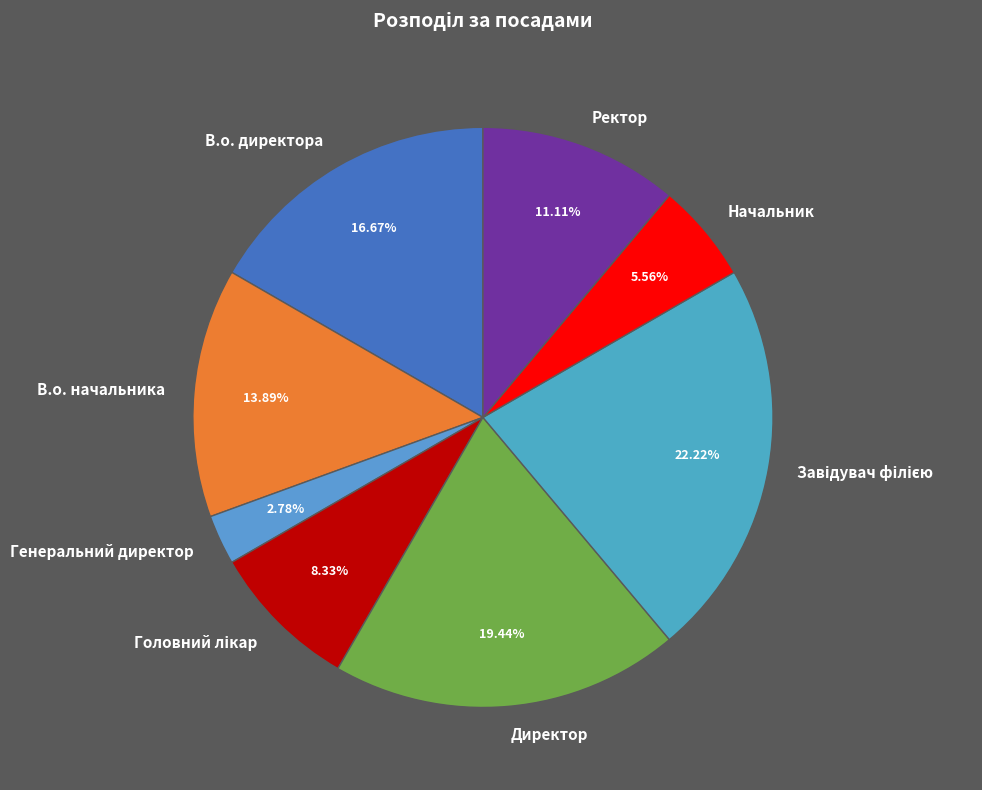

To the nearest percent, what is the average slice percentage?

12%